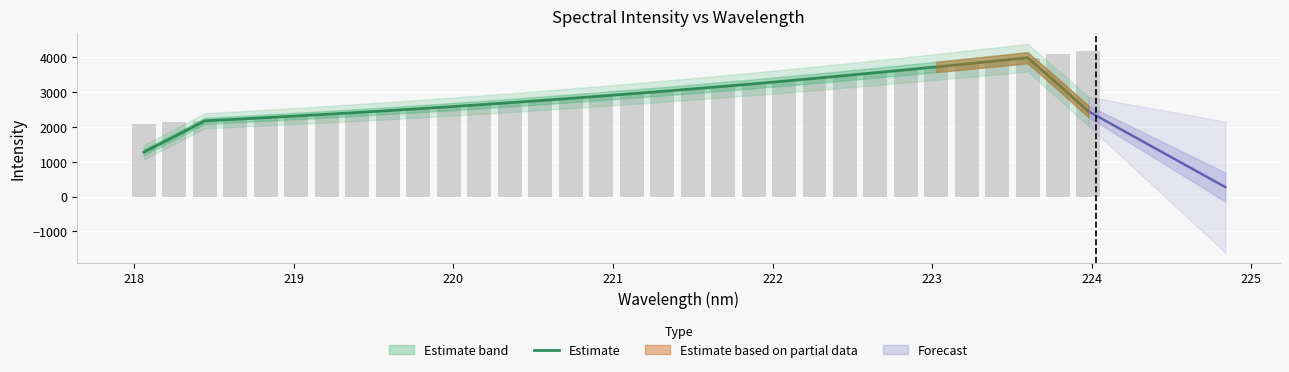

What is the average value?

2880.8